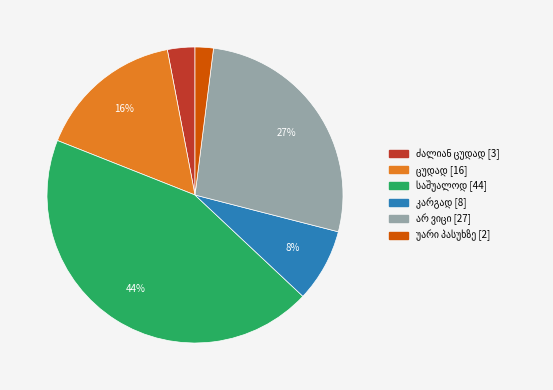

To the nearest percent, what is the difference between the largest and smallest slice percentages?

42%